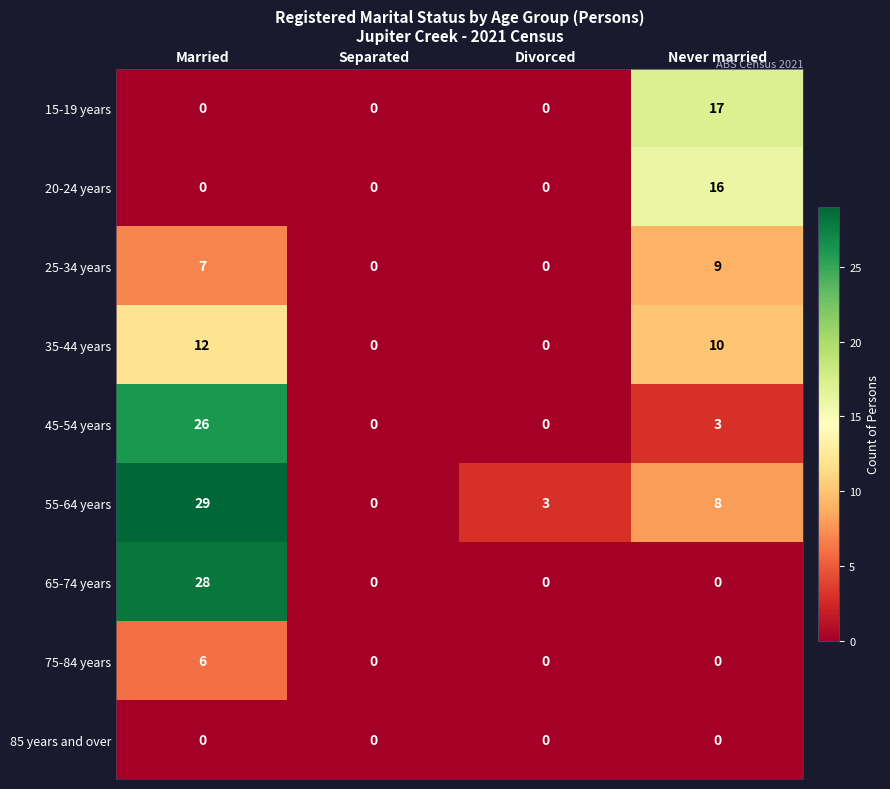

List the series in order of their peak value, lowest first.

85 years and over, 75-84 years, 25-34 years, 35-44 years, 20-24 years, 15-19 years, 45-54 years, 65-74 years, 55-64 years